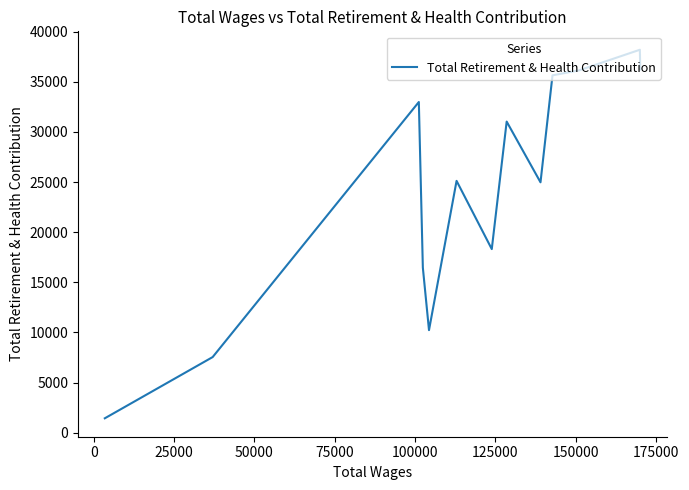

What is the smallest value displayed?

1432